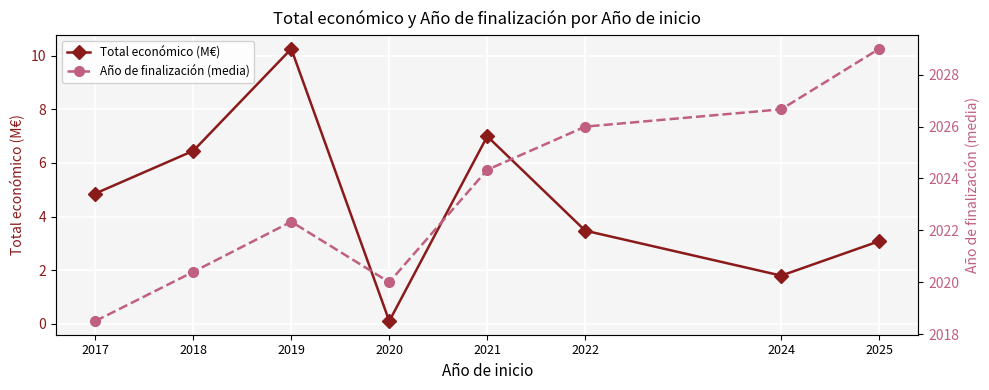

At which category does Total económico (M€) reach its first local peak?

2019